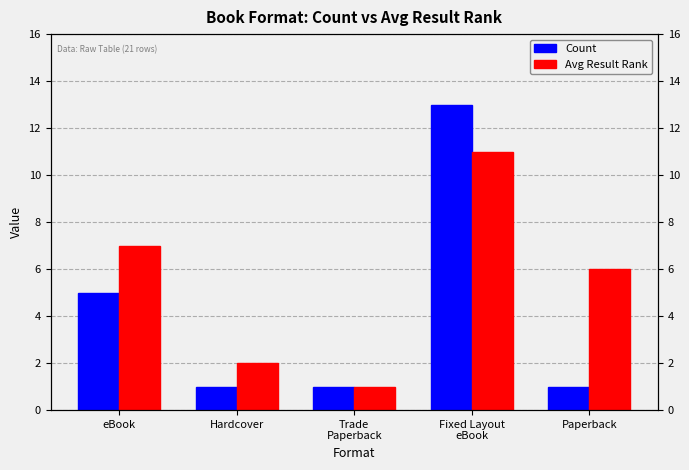

True or false: Count has a value of 13 at Fixed Layout
eBook.

True